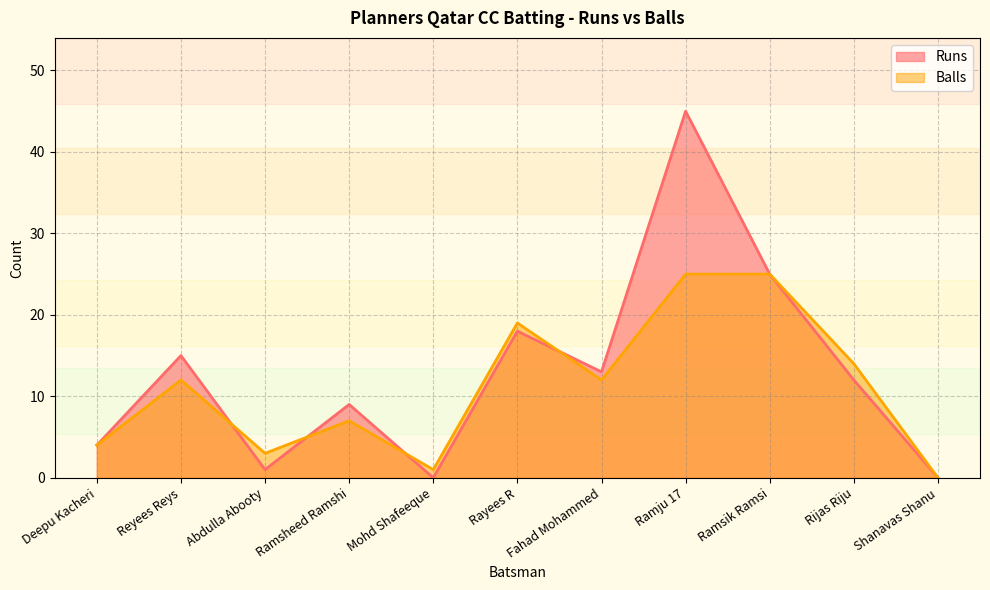

At Mohd Shafeeque, list the series in order from smallest to largest.

Runs, Balls